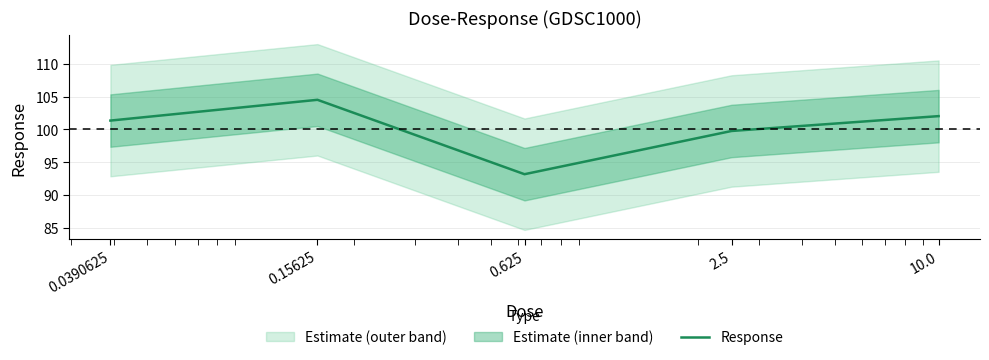

Which category has the highest value across all series?

0.15625